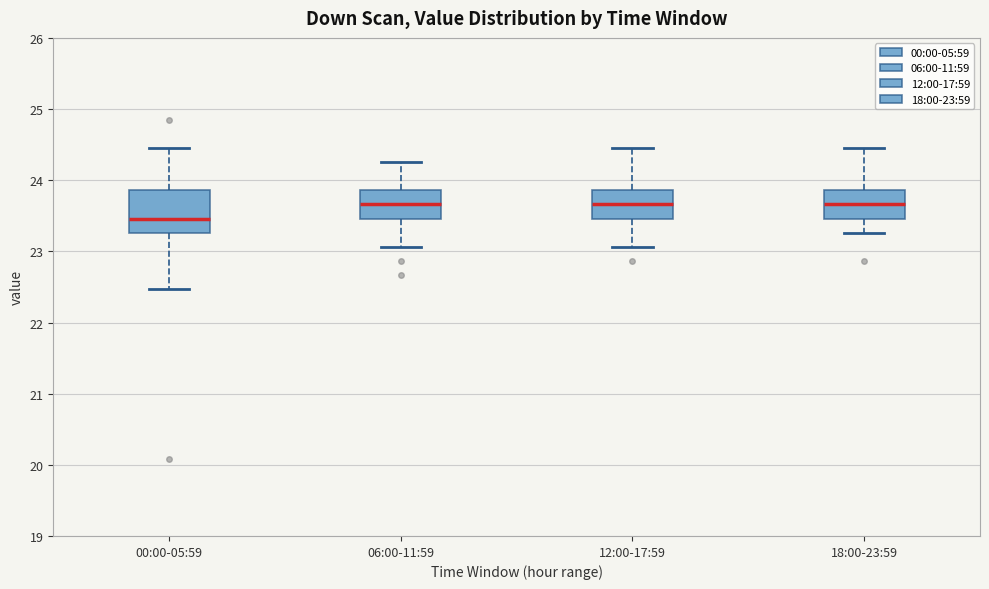

Comparing the boxes themselves (not the whiskers), which one is the tallest?

00:00-05:59